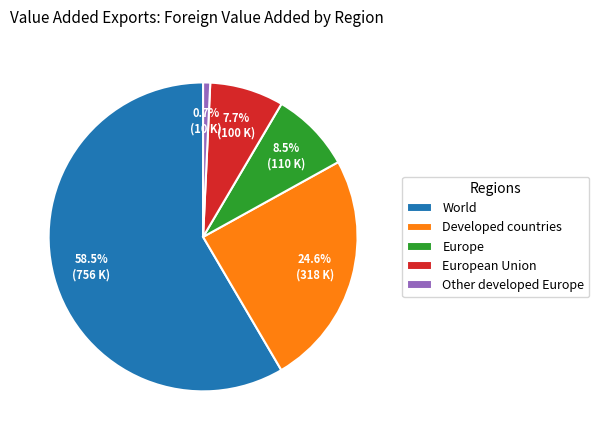

What is the largest slice in the pie chart?

World